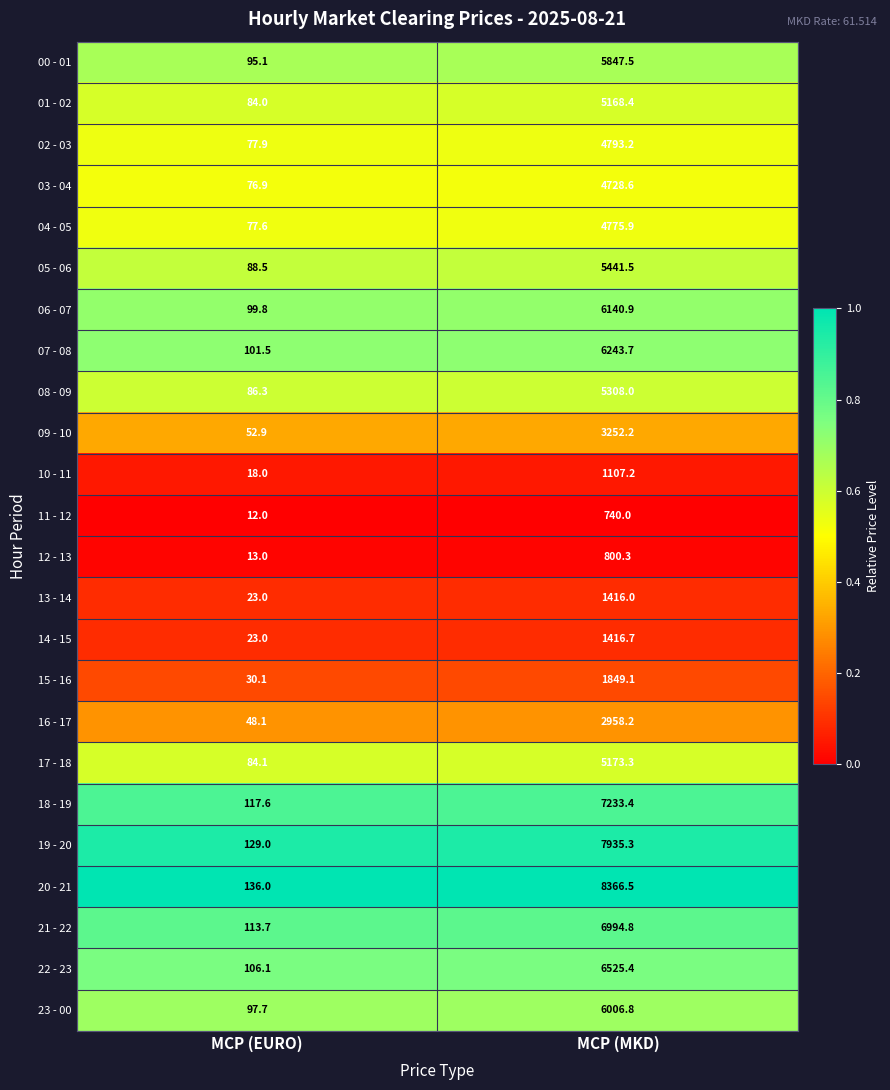

Is it true that 05 - 06 equals 145.8 at MCP (EURO)?

False